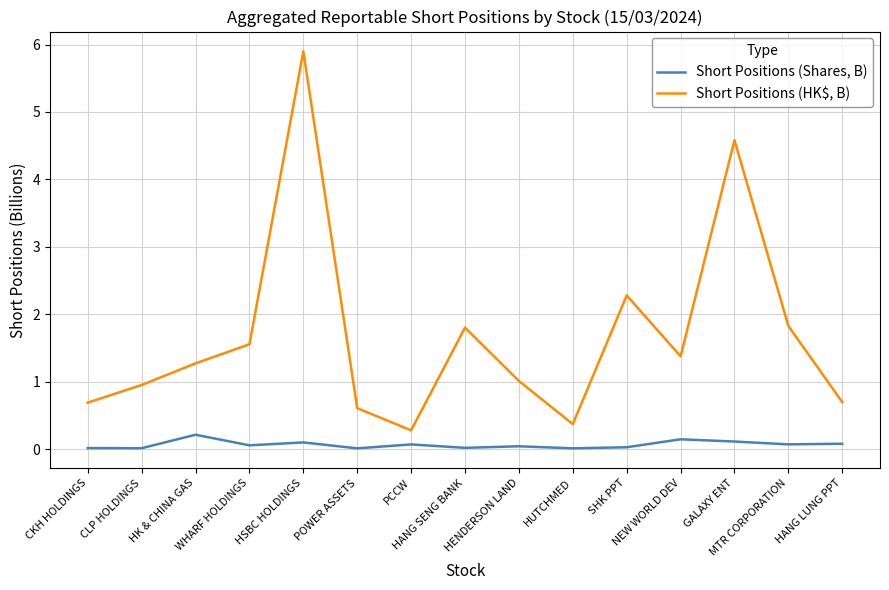

Between HUTCHMED and HANG LUNG PPT, which series saw the biggest shift?

Short Positions (HK$, B)